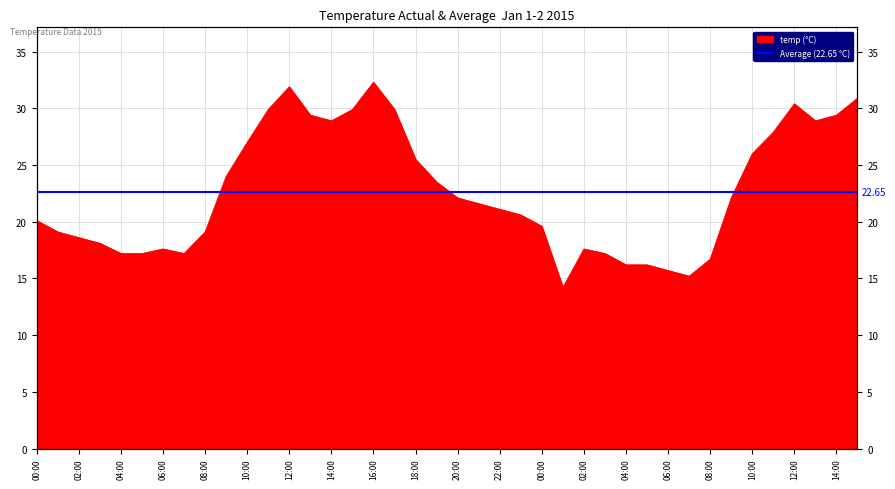

Does the chart have visible grid lines?

Yes